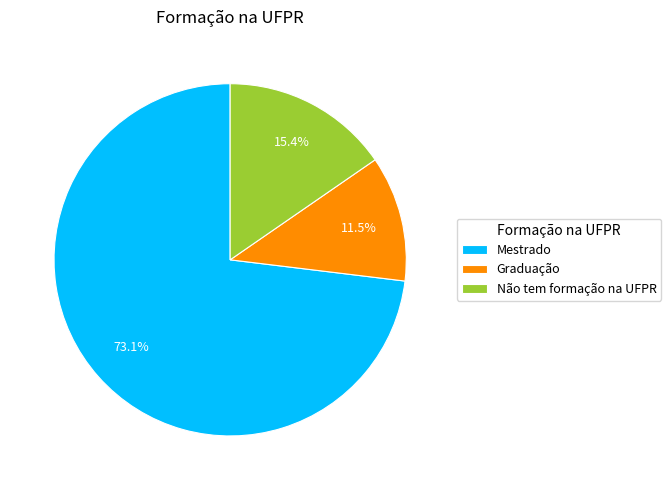

What percentage is the Mestrado slice, to the nearest percent?

73%